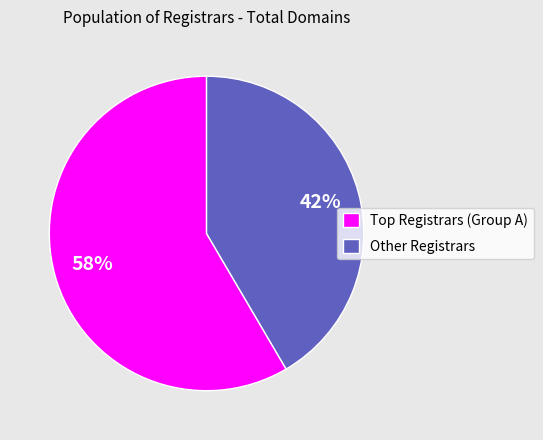

What percentage is the Other Registrars slice, to the nearest percent?

42%